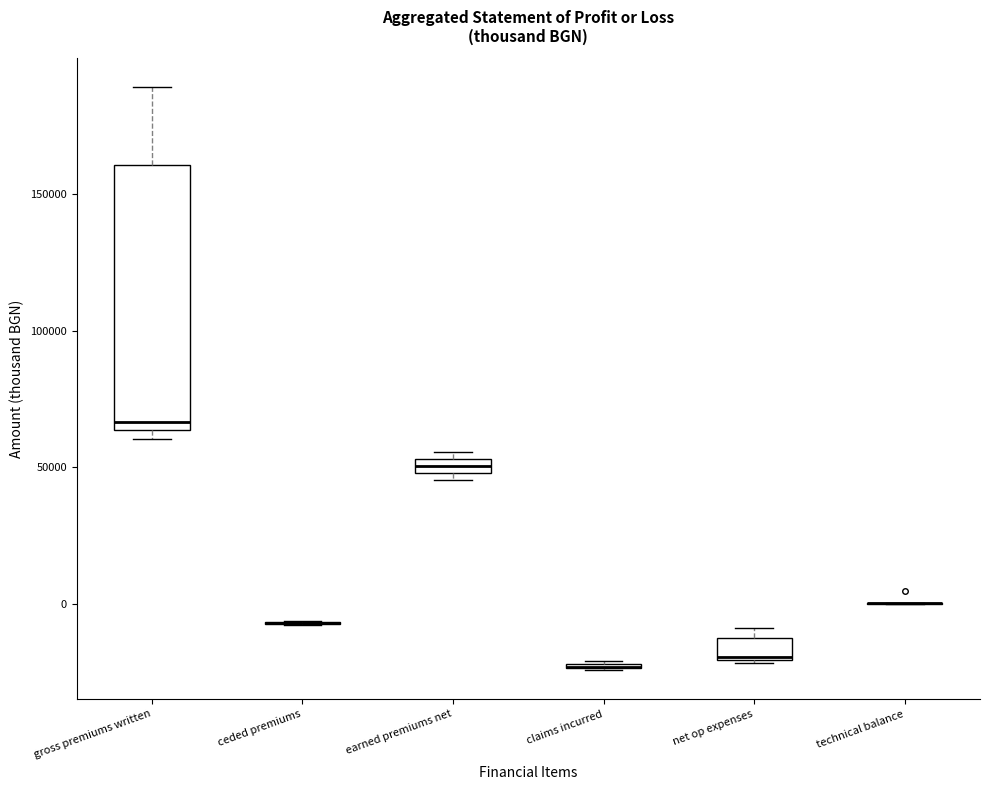

Comparing the boxes themselves (not the whiskers), which one is the tallest?

gross premiums written